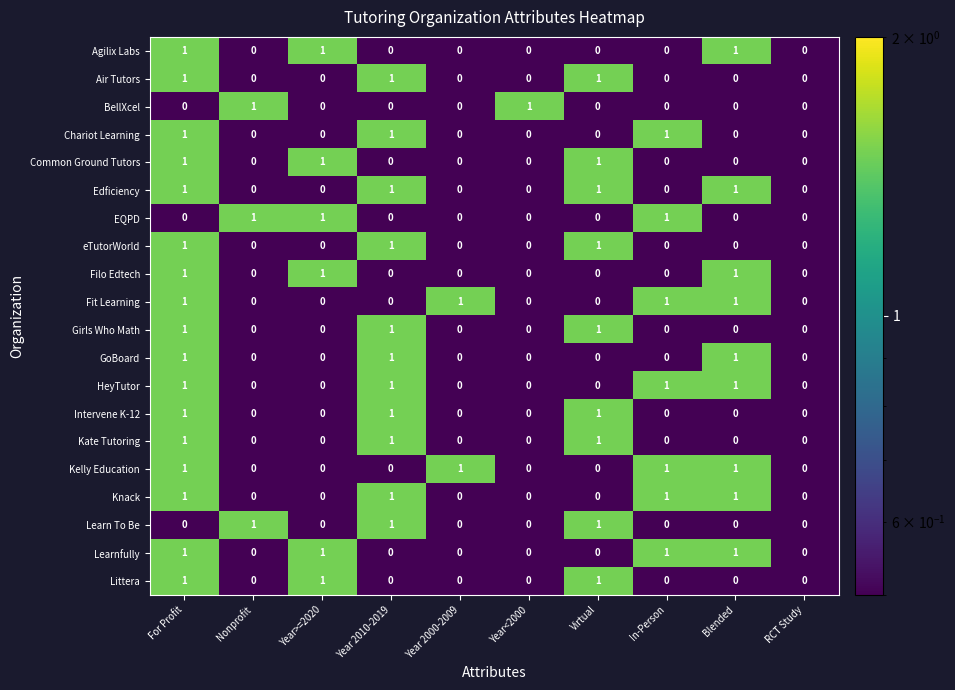

The eTutorWorld series shows 1 at For Profit. True or false?

True